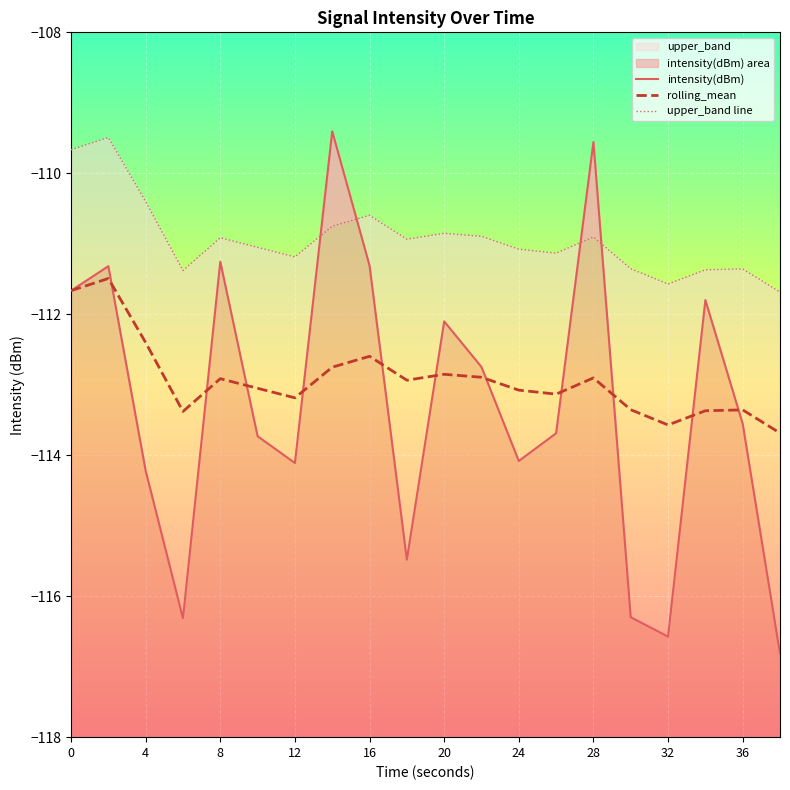

What is the value of the upper_band line point at the 3rd from the left?

-110.4